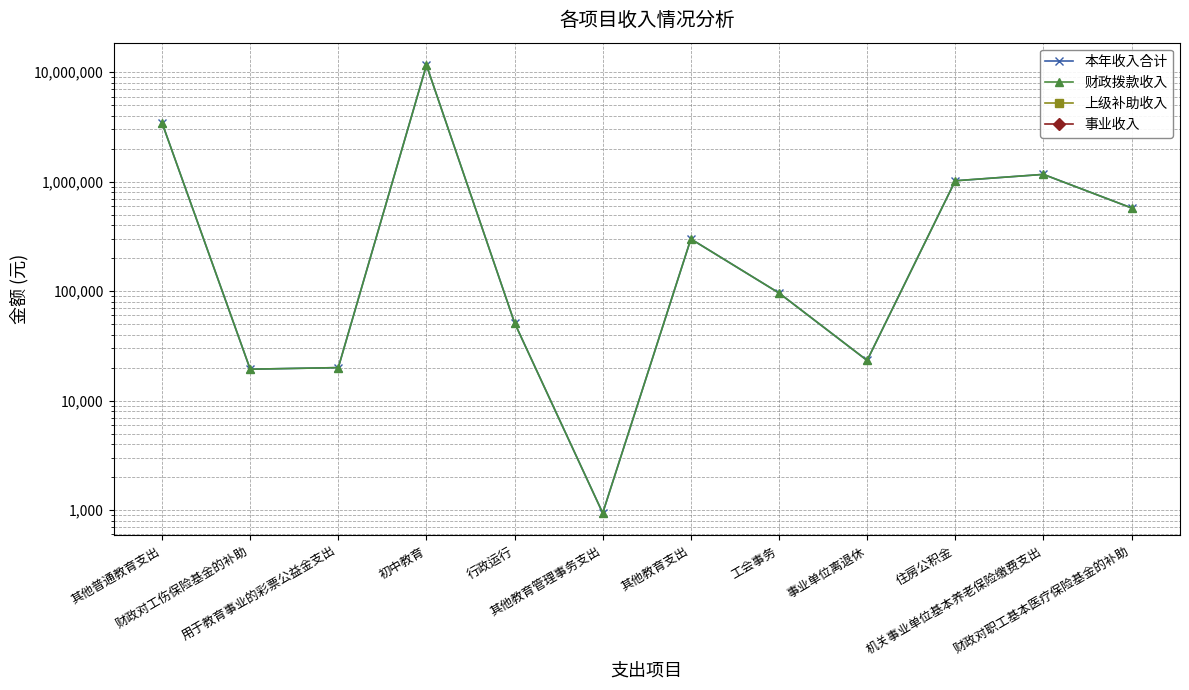

Between 其他普通教育支出 and 财政对职工基本医疗保险基金的补助, which series saw the biggest shift?

本年收入合计